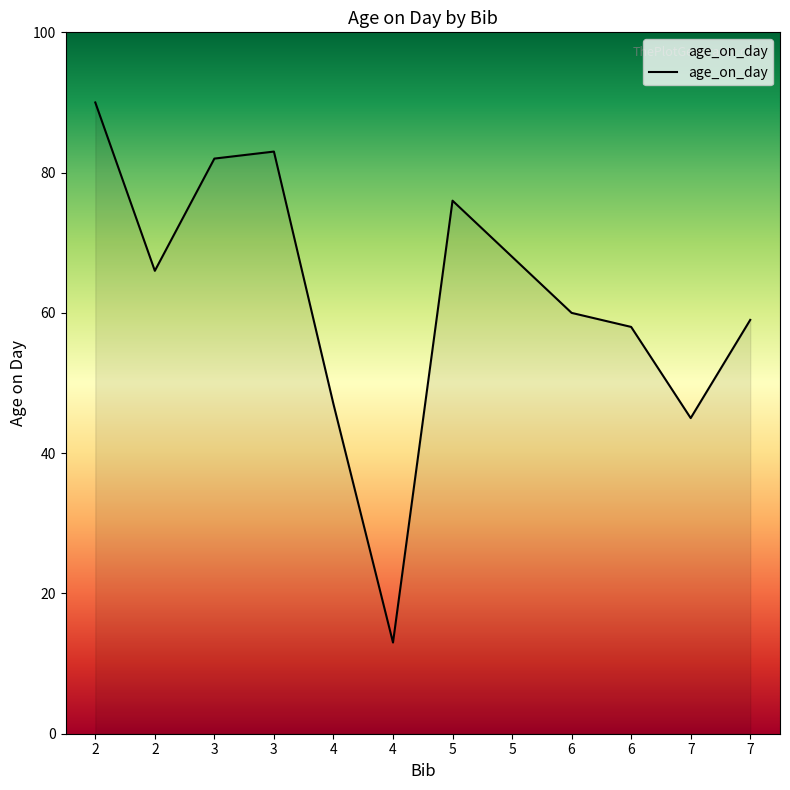

What is the maximum value shown in the chart?

90